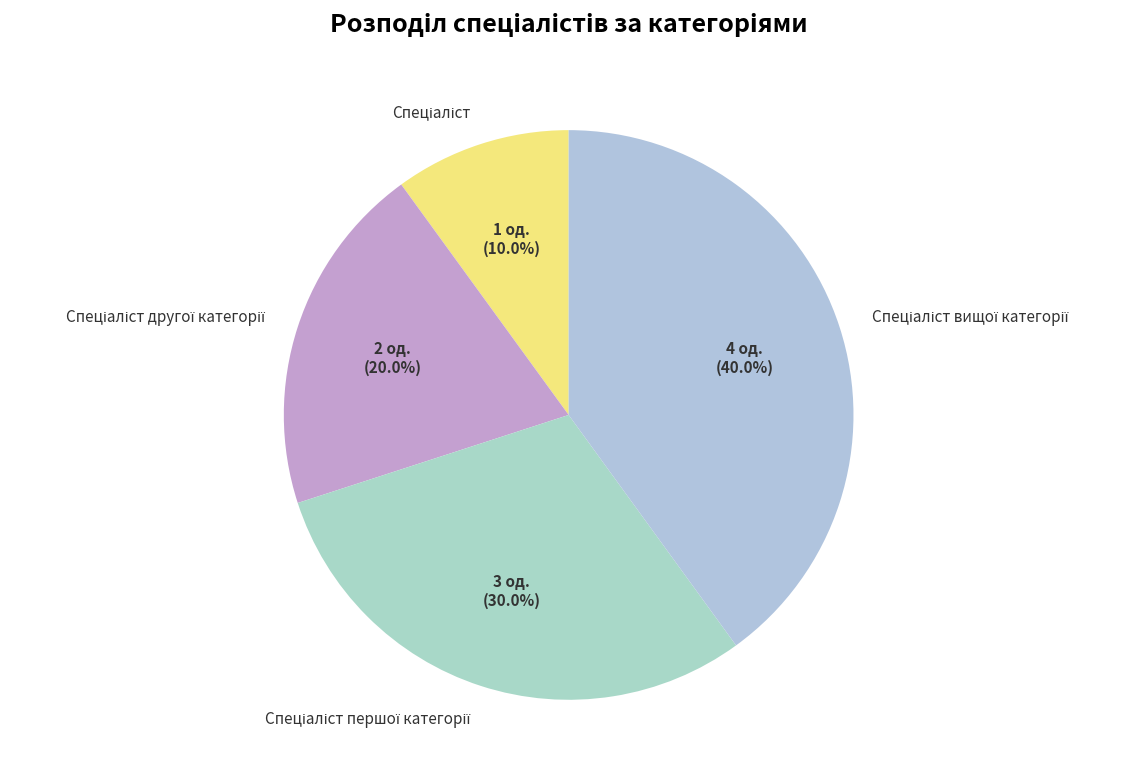

Is there a majority slice in this chart?

No